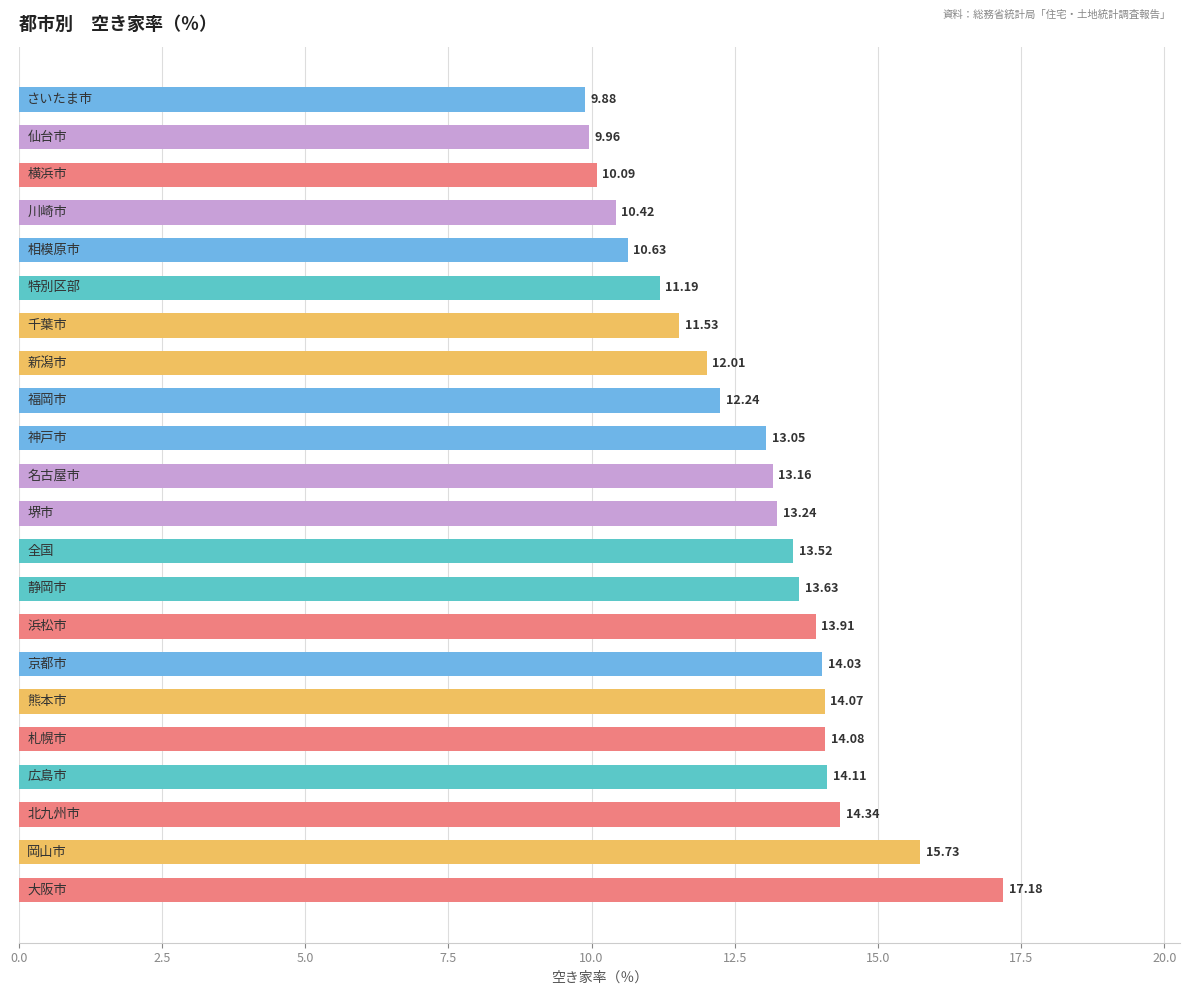

Are the bars grouped side by side (vs. stacked)?

No